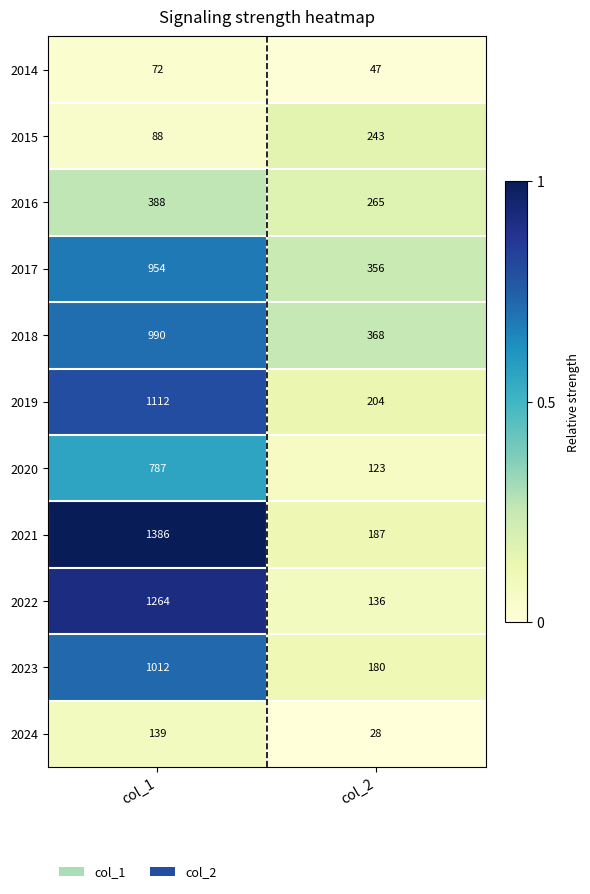

What is the difference between the highest and lowest values at col_1?

1314